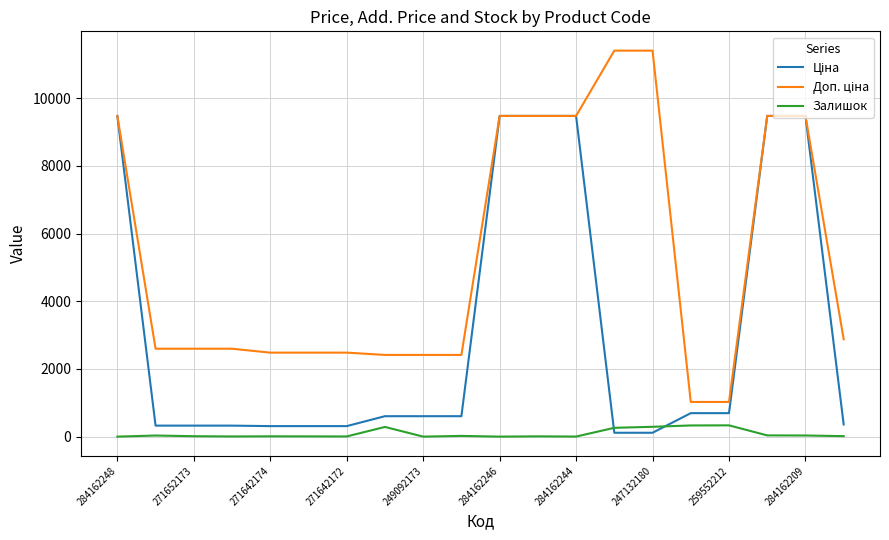

What is the highest value of the Залишок series?

333.0